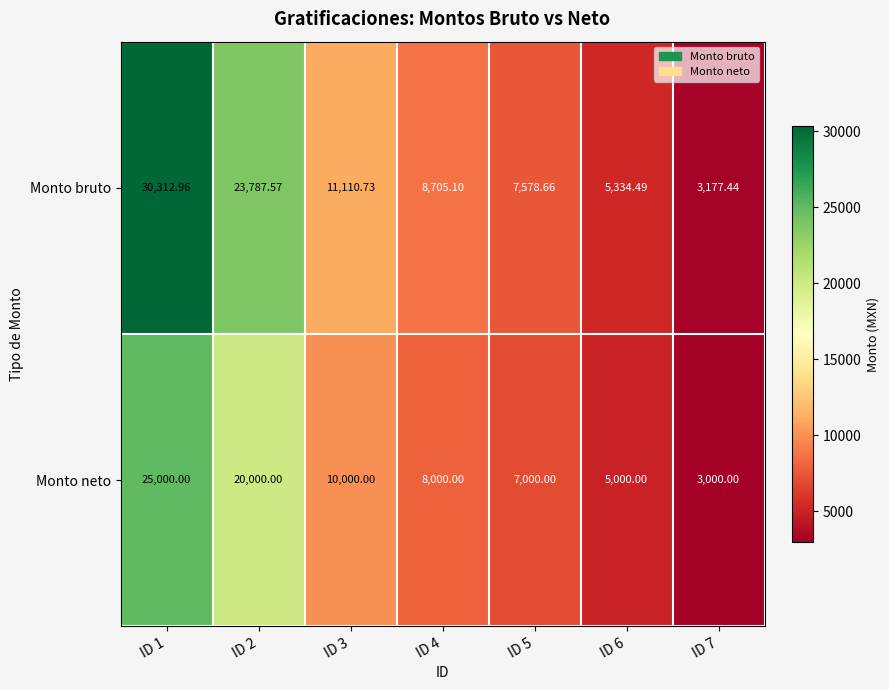

Which series has the widest spread of values?

Monto bruto